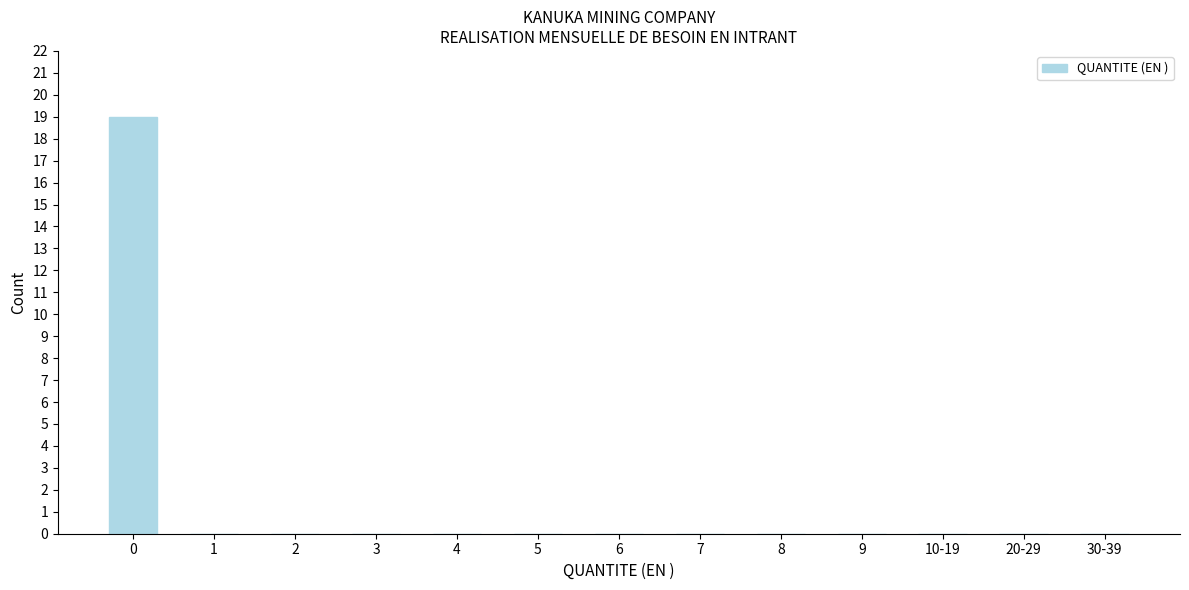

Reading right to left, transcribe all the data shown in this chart.

30-39=0	20-29=0	10-19=0	9=0	8=0	7=0	6=0	5=0	4=0	3=0	2=0	1=0	0=19